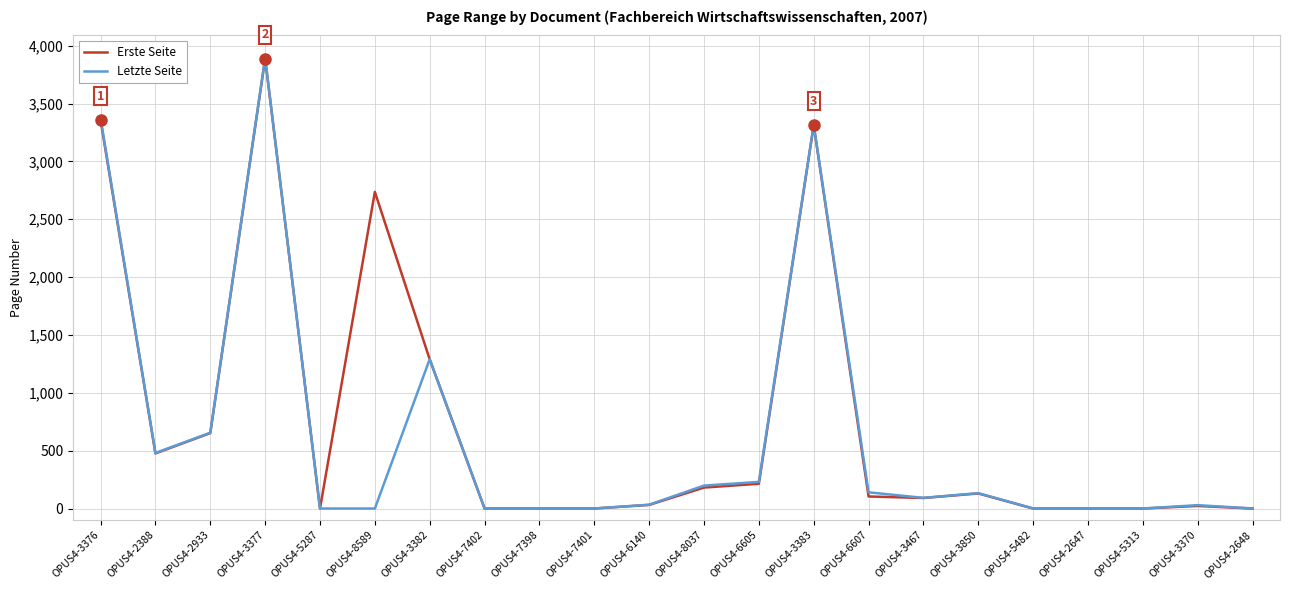

What is the highest value of the Erste Seite series?

3889